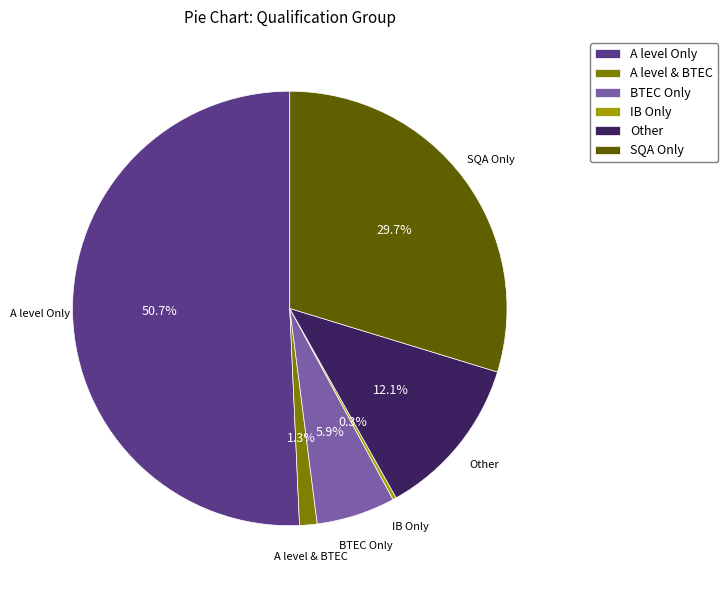

How much of the chart is everything except BTEC Only?

94.1%